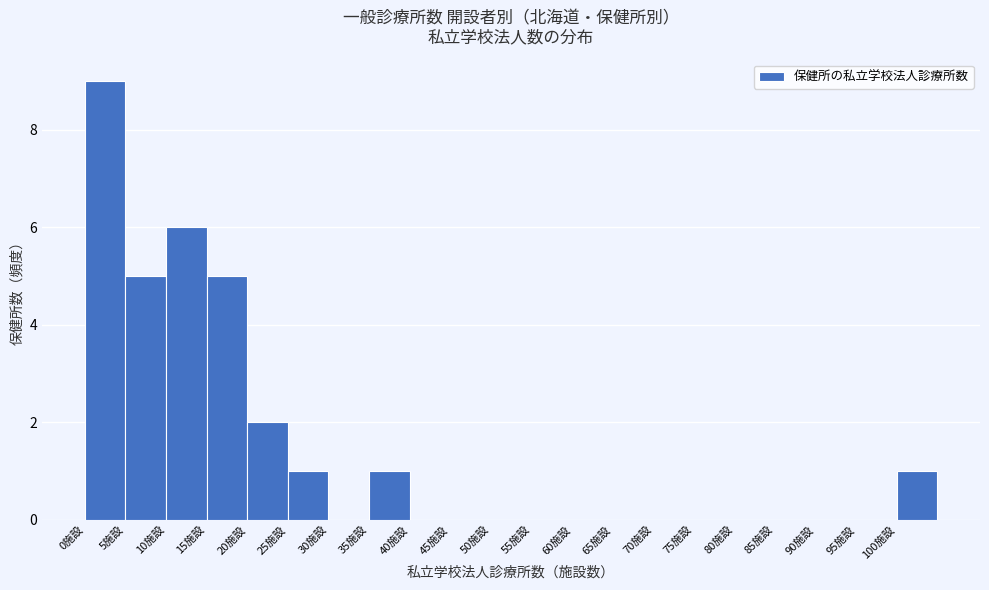

Reading left to right, transcribe this chart: for each bar, give the range it covers on the x-axis and its height. The values are not printed on the chart, so give them approximately, as read against the axis.

0 to 5: 9
5 to 10: 5
10 to 15: 6
15 to 20: 5
20 to 25: 2
25 to 30: 1
30 to 35: 0
35 to 40: 1
40 to 45: 0
45 to 50: 0
50 to 55: 0
55 to 60: 0
60 to 65: 0
65 to 70: 0
70 to 75: 0
75 to 80: 0
80 to 85: 0
85 to 90: 0
90 to 95: 0
95 to 100: 0
100 to 105: 1